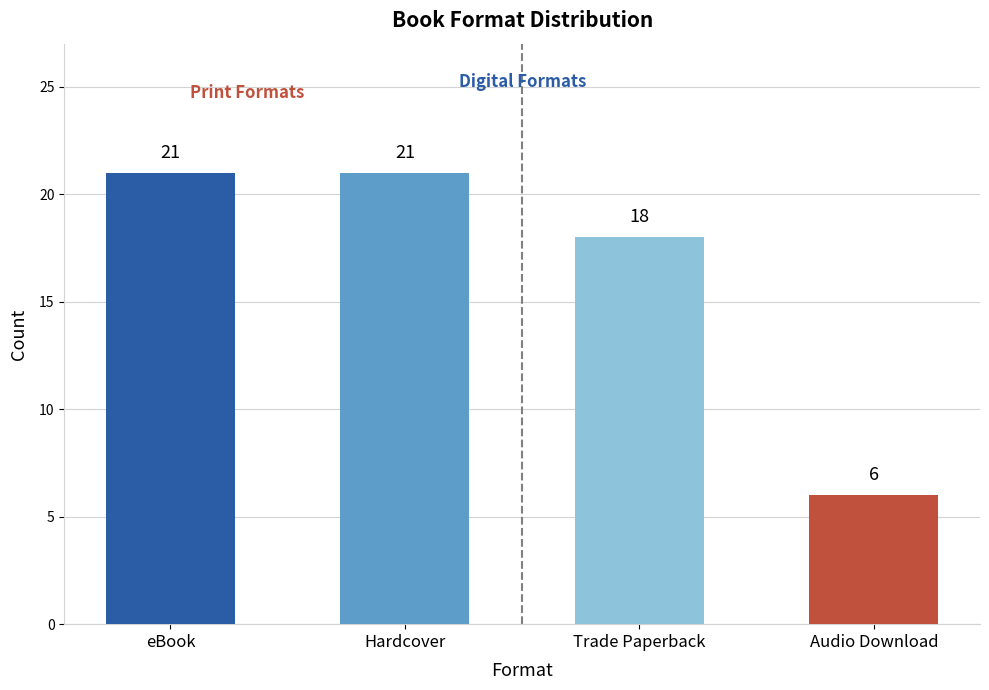

Read the value at Hardcover, to the nearest 5.

20